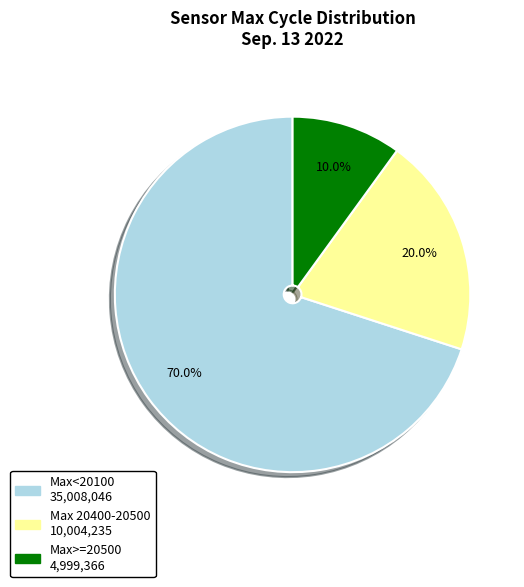

Is there a majority slice in this chart?

Yes